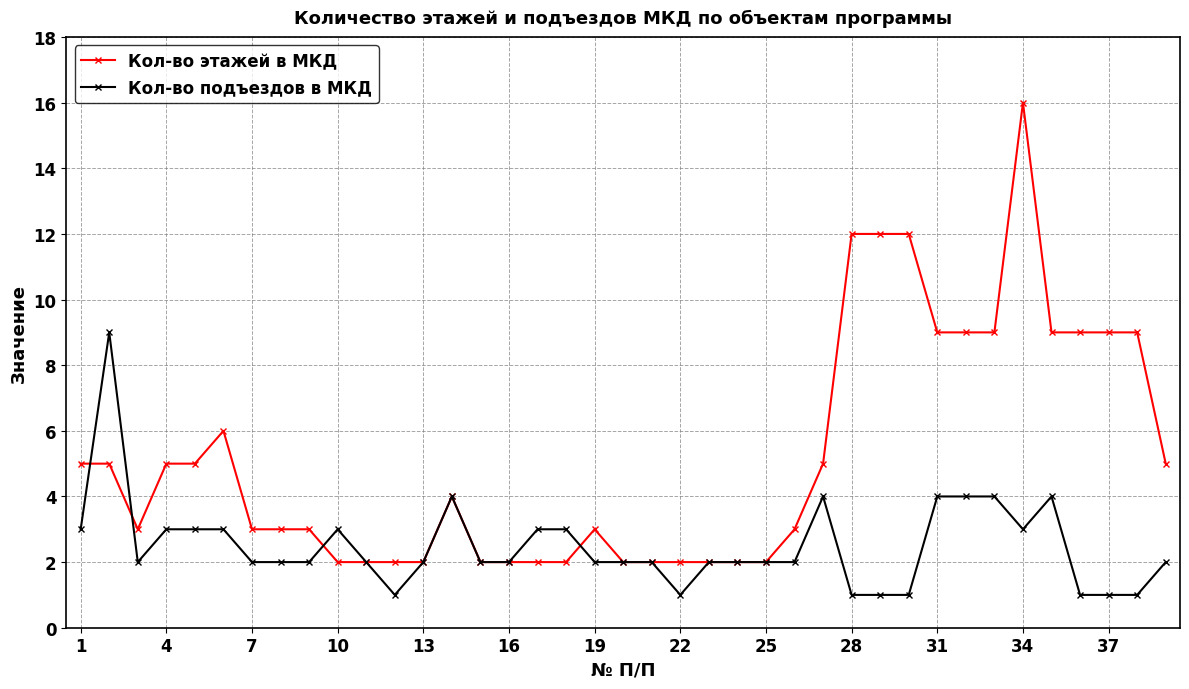

What is the value of the Кол-во этажей в МКД point at the 31st from the left?

9